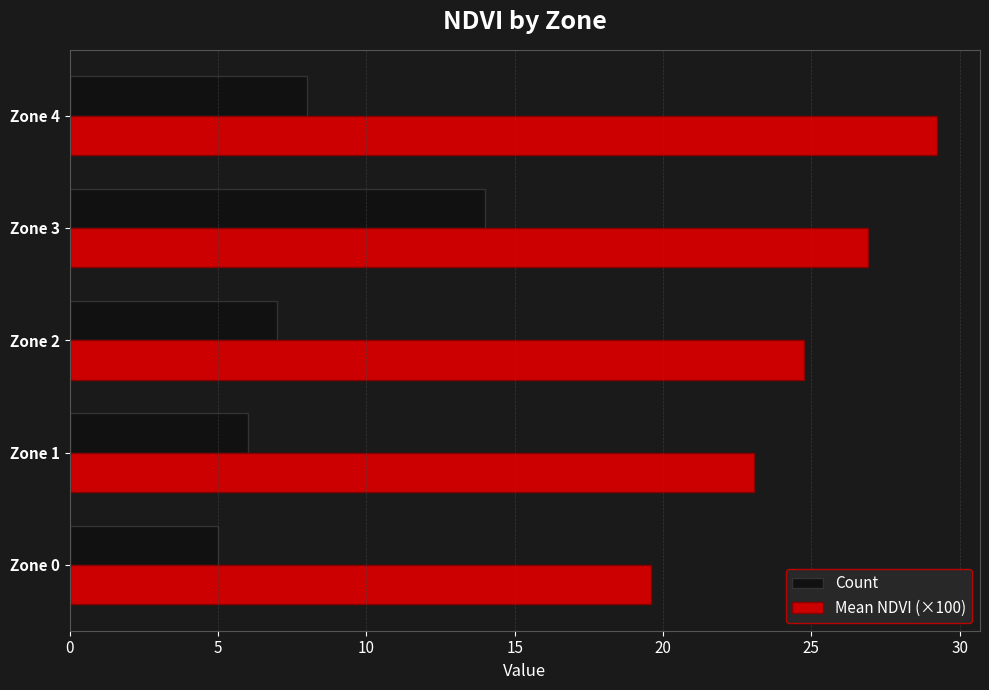

What is the difference between the highest and lowest values at Zone 2?

17.8